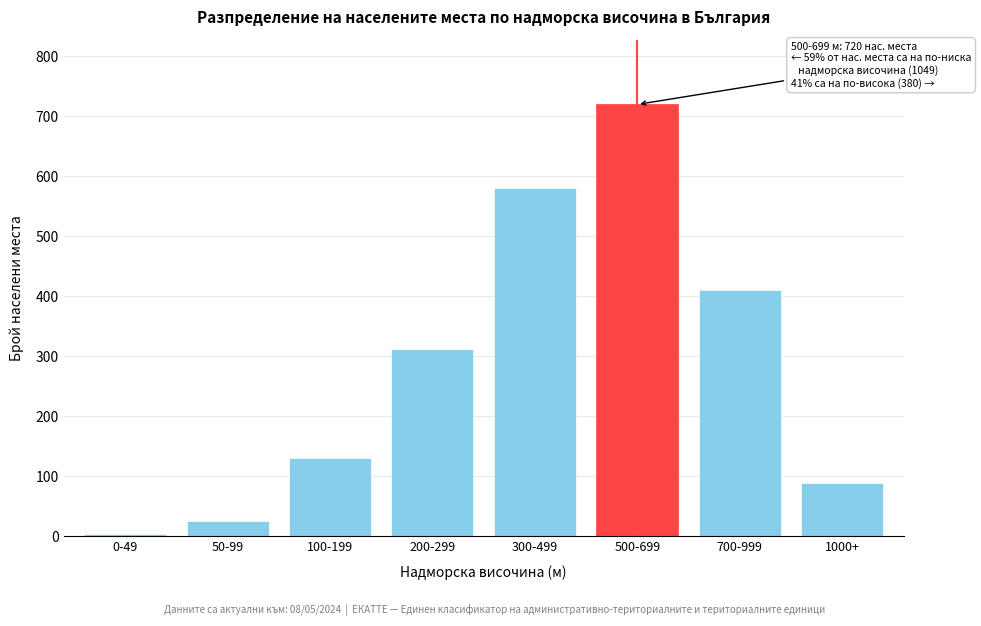

Reading left to right, extract all data points from this chart.

3	26	130	312	580	720	410	88